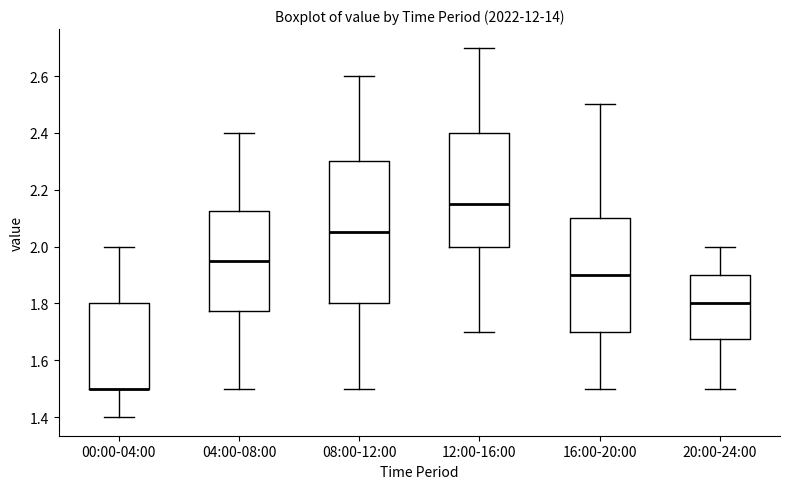

Where does the upper whisker of the box for 00:00-04:00 end on the y-axis? The values are not printed on the chart, so give them approximately, as read against the axis.

2.00